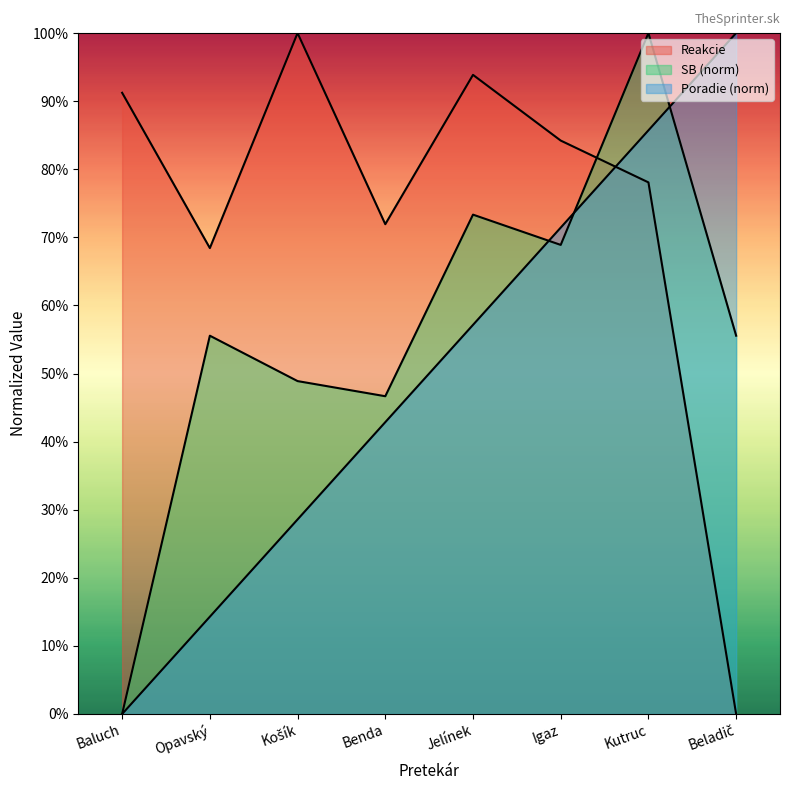

Does the chart have visible grid lines?

No